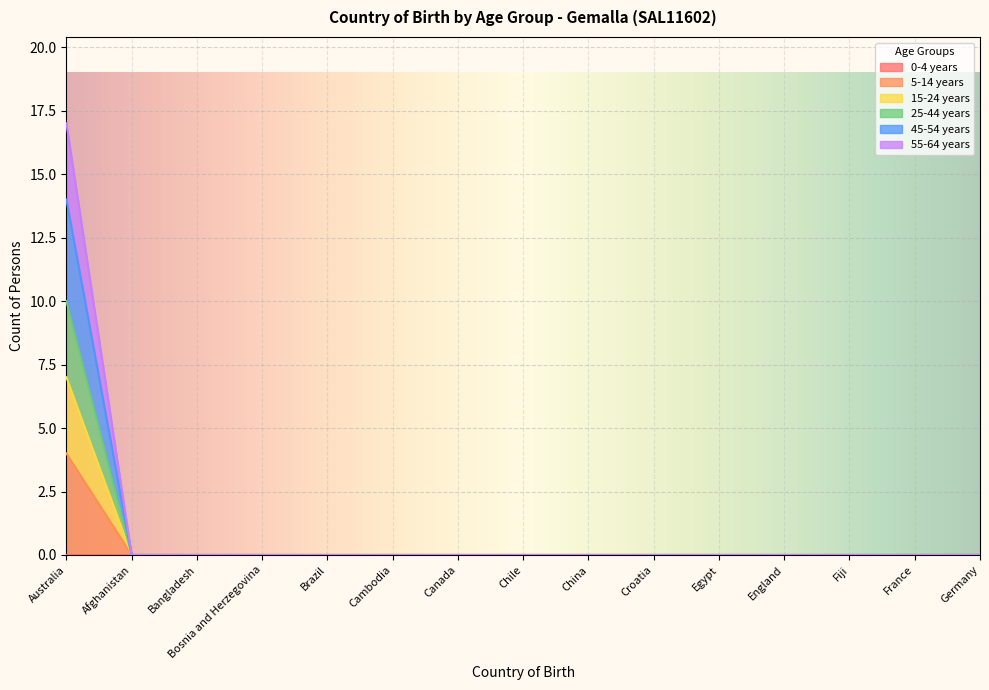

Does the chart display data point markers on the line(s)?

No